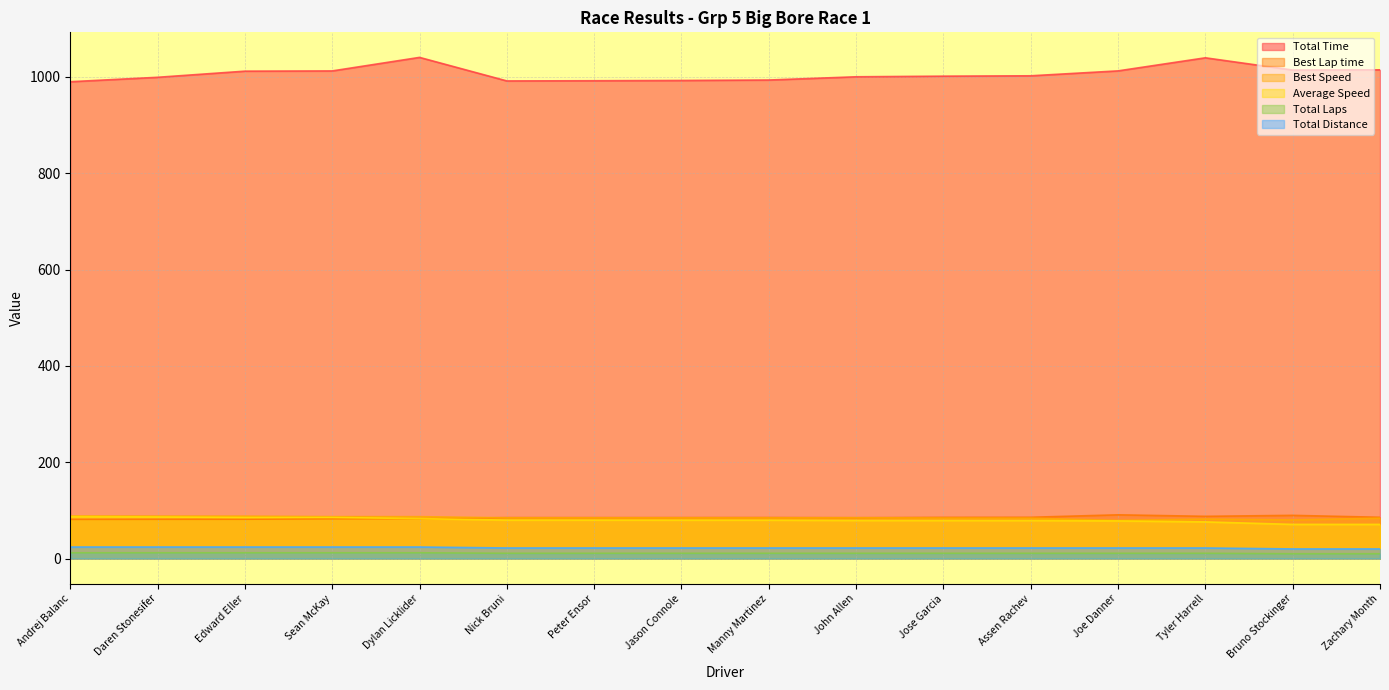

At how many categories does at least one series exceed 822?

16